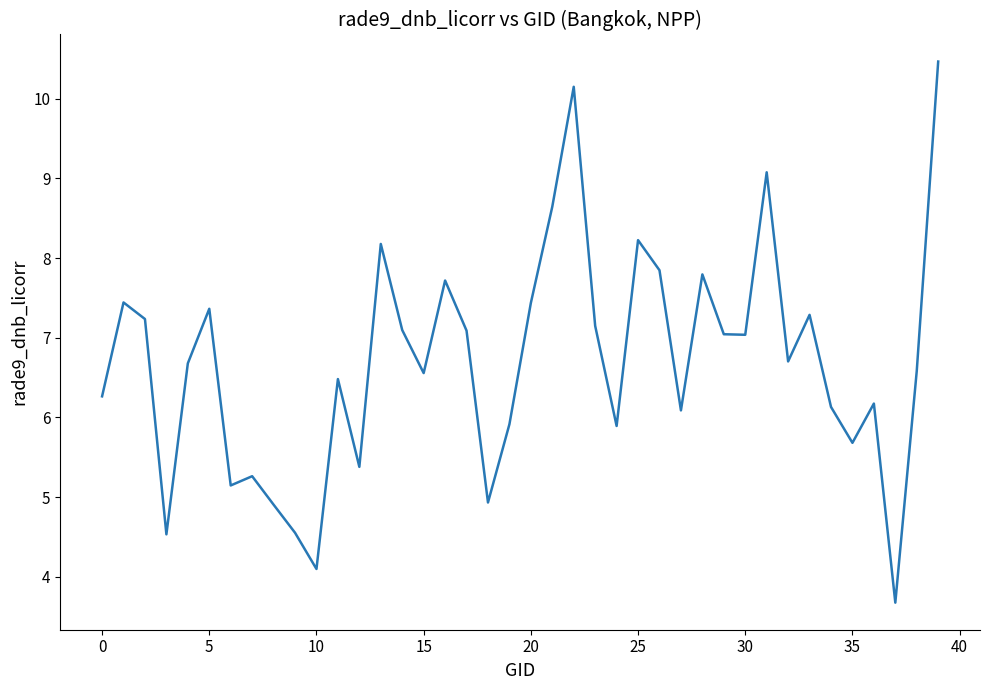

What is the difference between the maximum and minimum values?

6.8